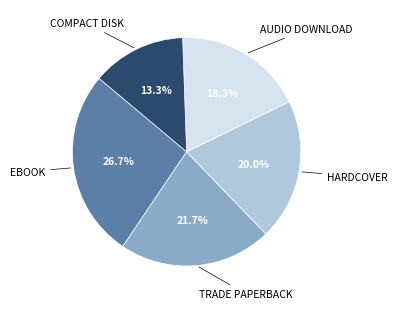

To the nearest percent, what is the difference between the largest and smallest slice percentages?

13%